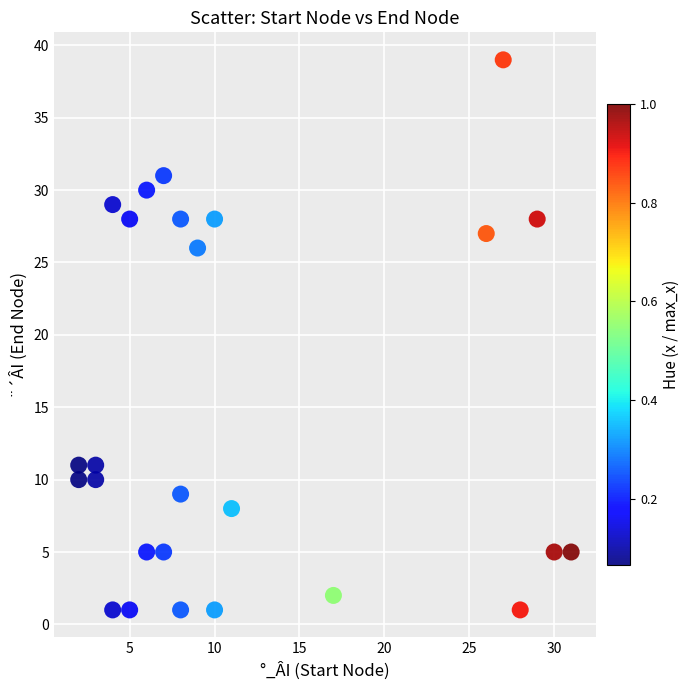

What Y value in the scatter plot is closest to 20?

26